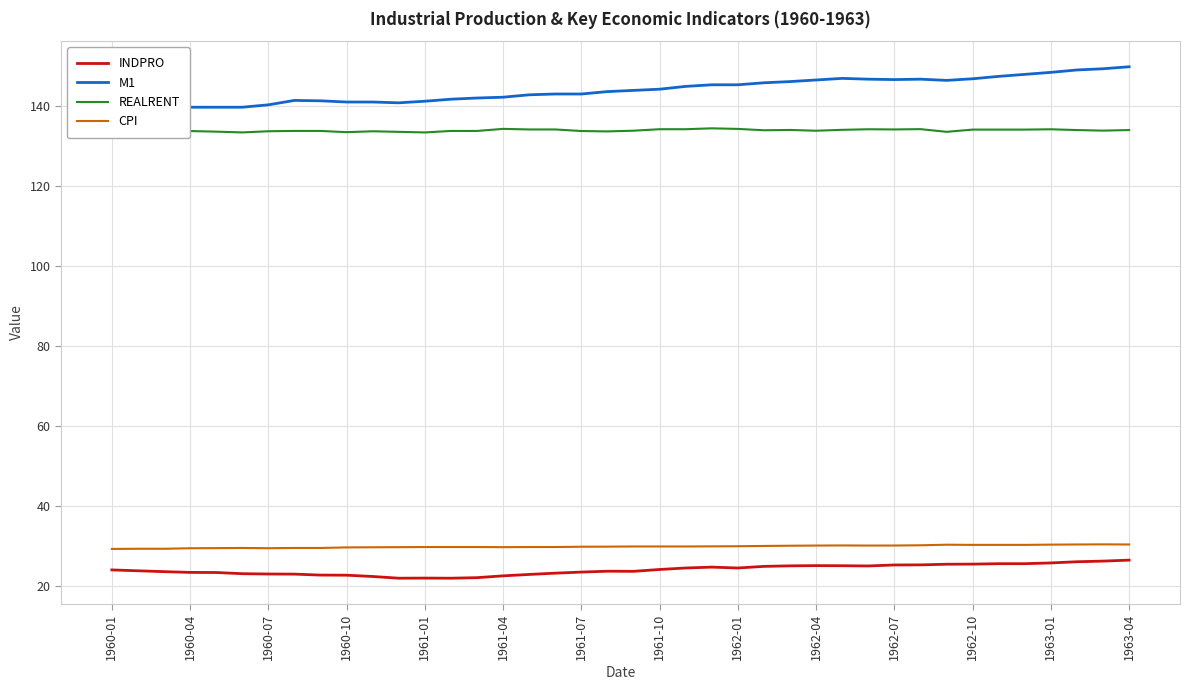

What is the difference between the maximum and minimum values in the M1 series?

10.1